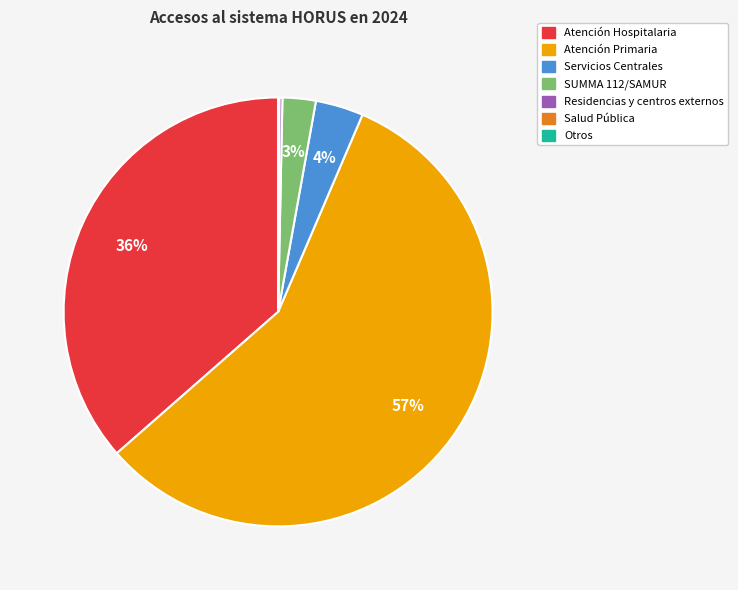

What percentage is the Atención Hospitalaria slice, to the nearest percent?

36%